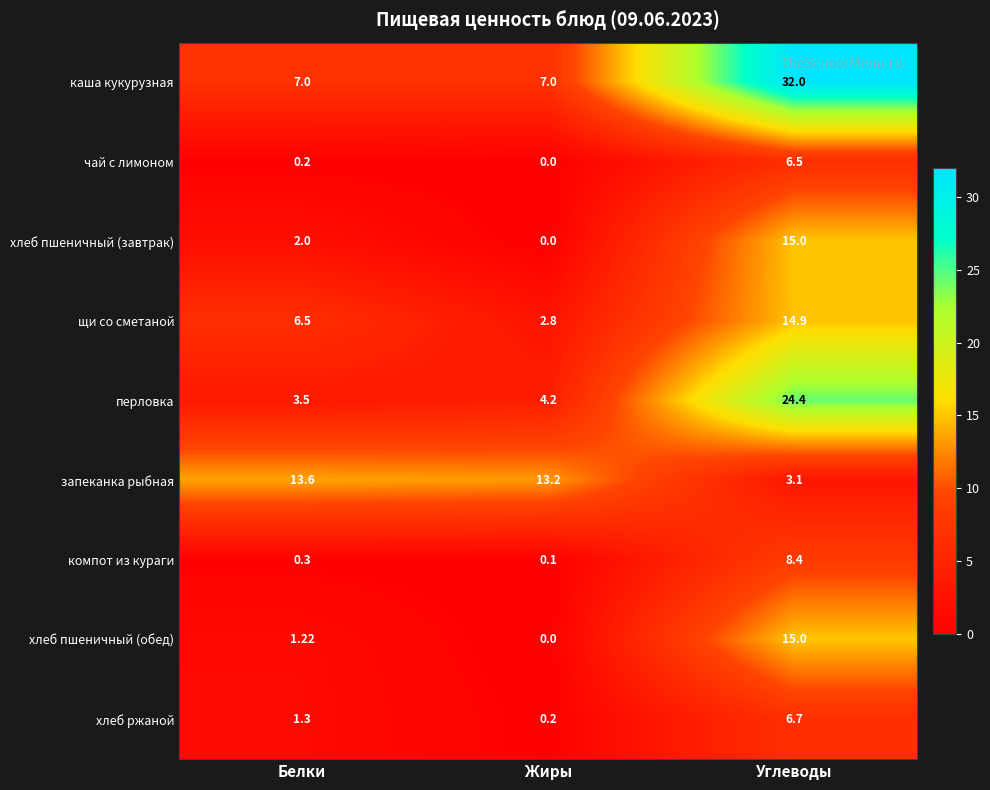

At which label does запеканка рыбная reach its minimum?

Углеводы